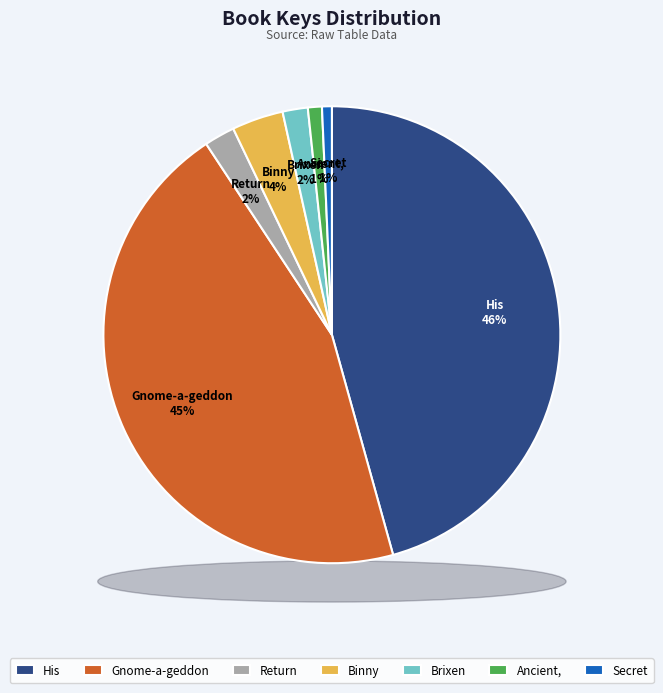

How many segments does this pie chart have?

7